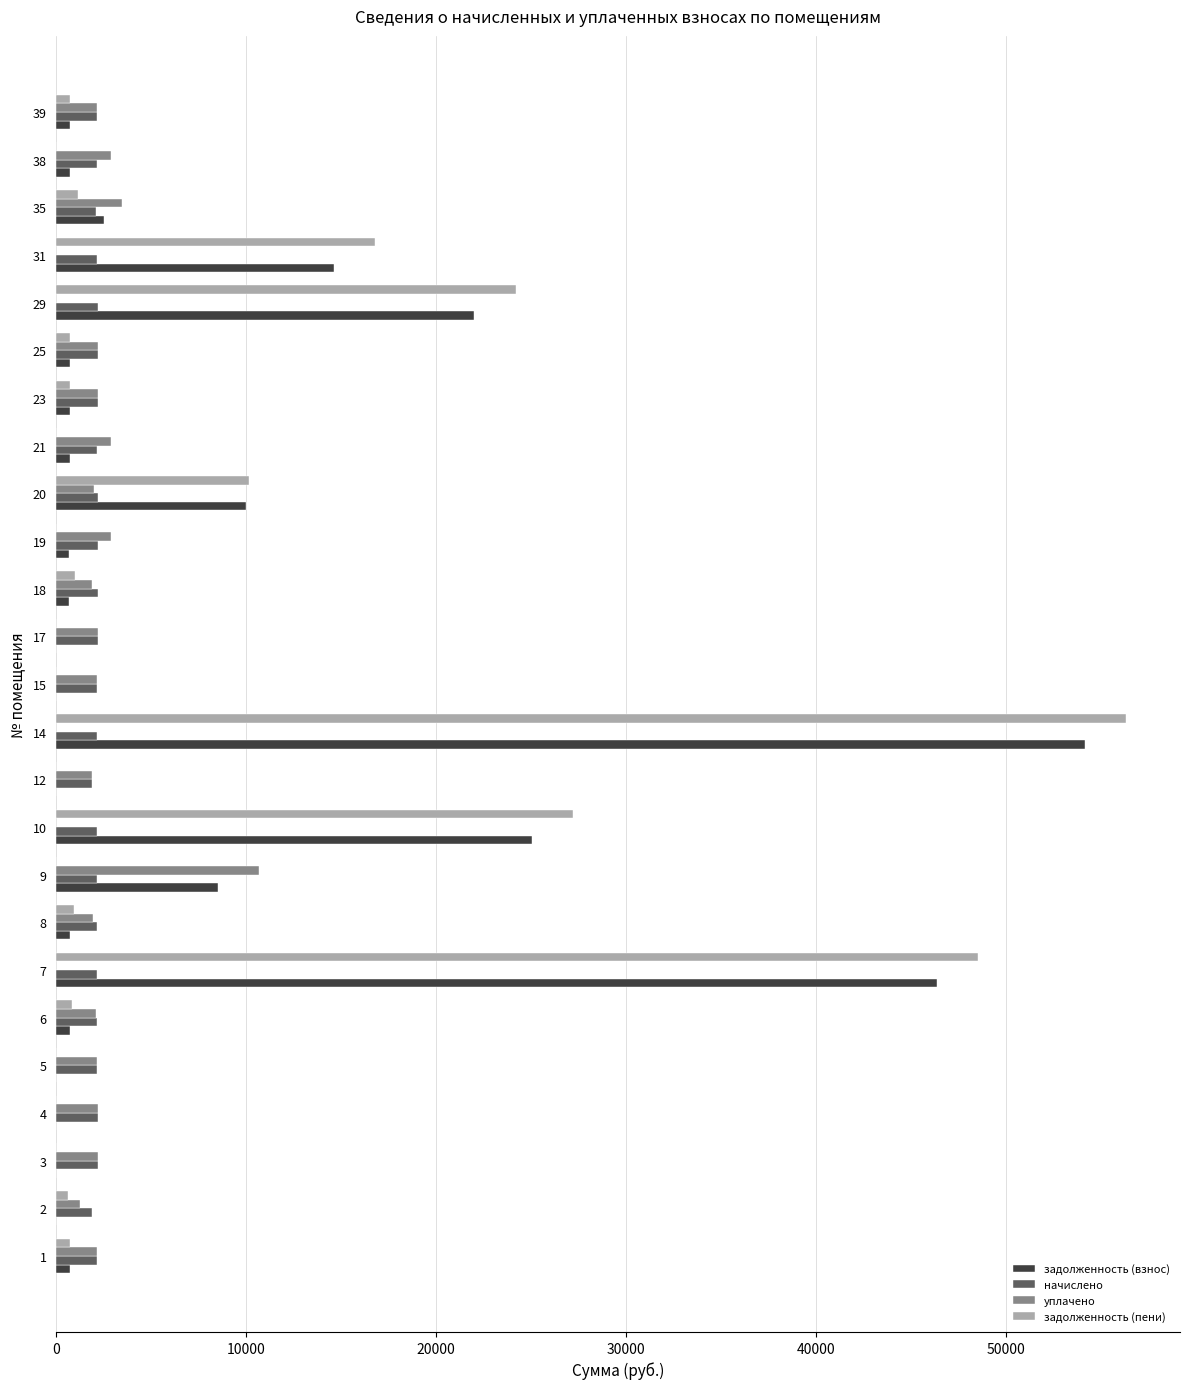

Which series changed the most between 15 and 20?

задолженность (пени)